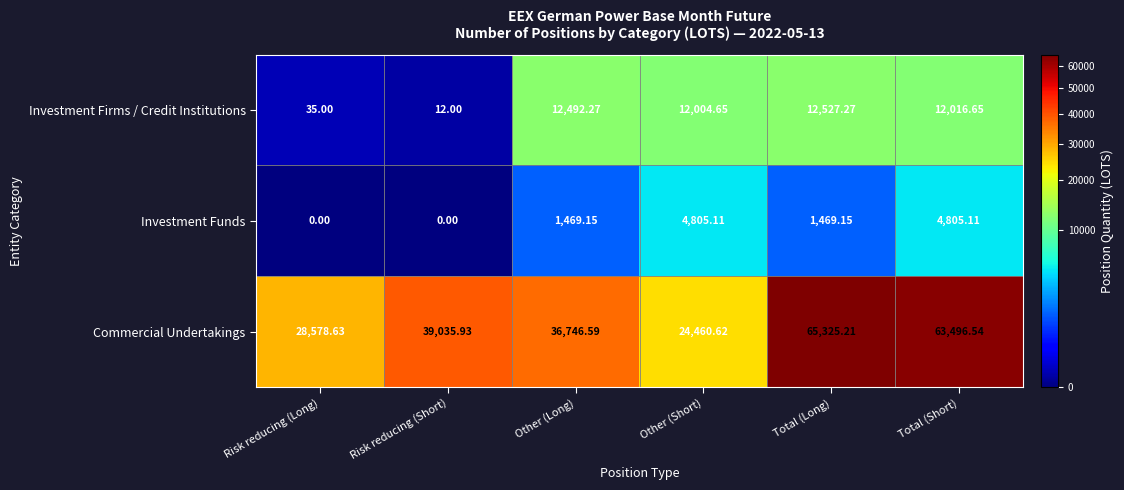

Between Risk reducing (Short) and Other (Short), which series saw the biggest shift?

Commercial Undertakings